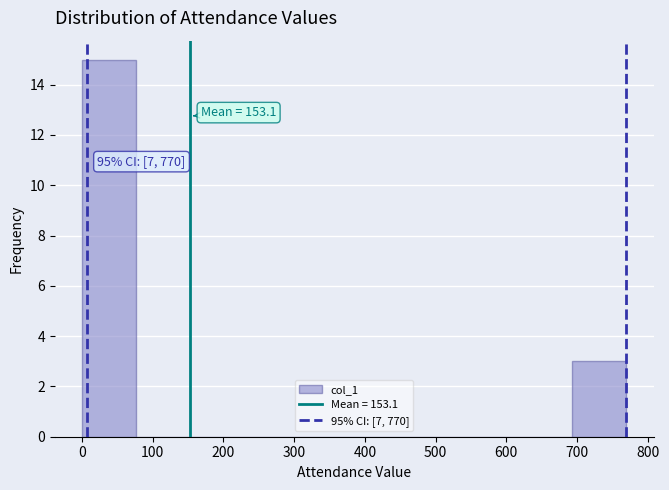

Over which range of the x-axis is the bar tallest?

0 to 77